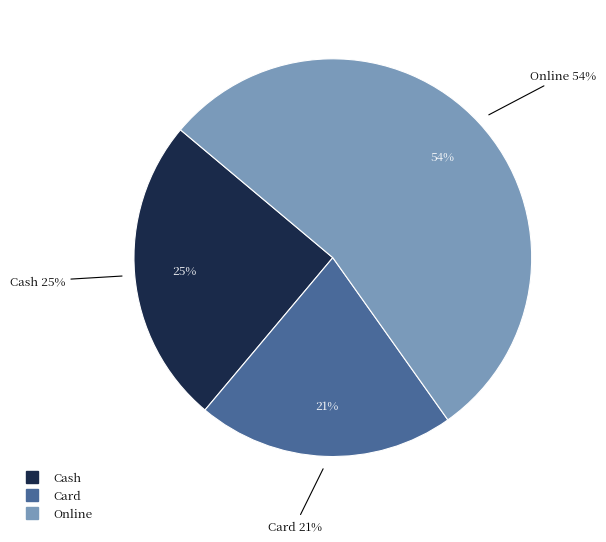

Which category accounts for the majority?

Online